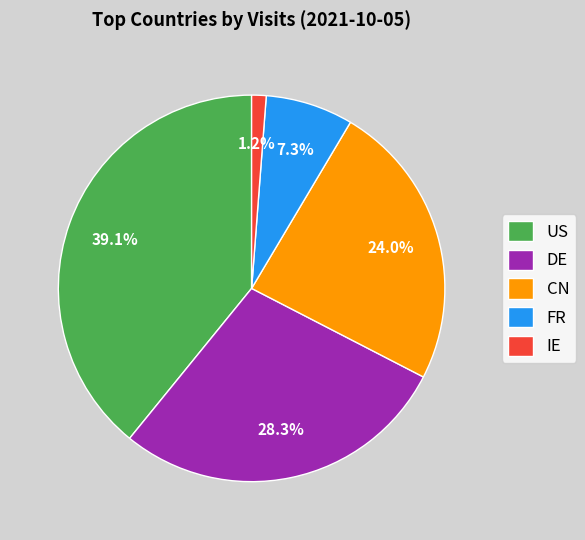

Count the number of slices in the pie.

5